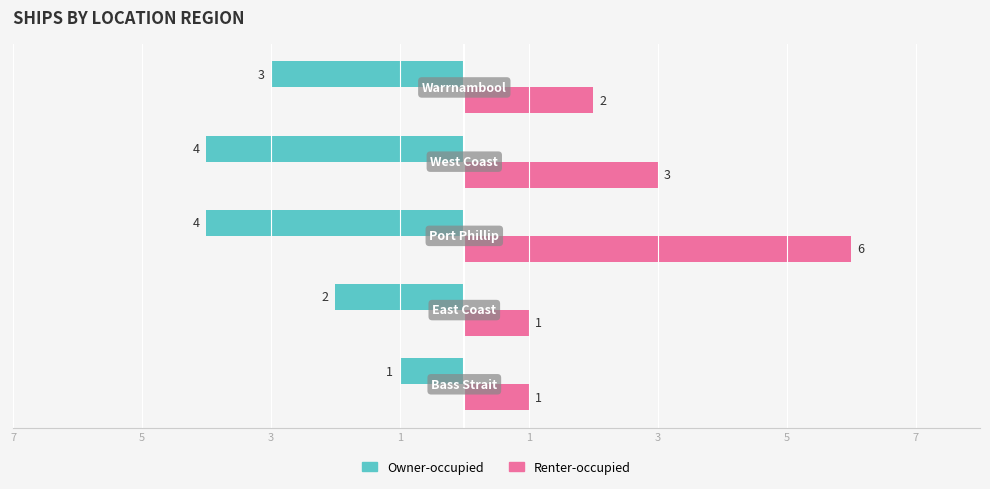

What are all the series names shown in the legend?

Owner-occupied, Renter-occupied